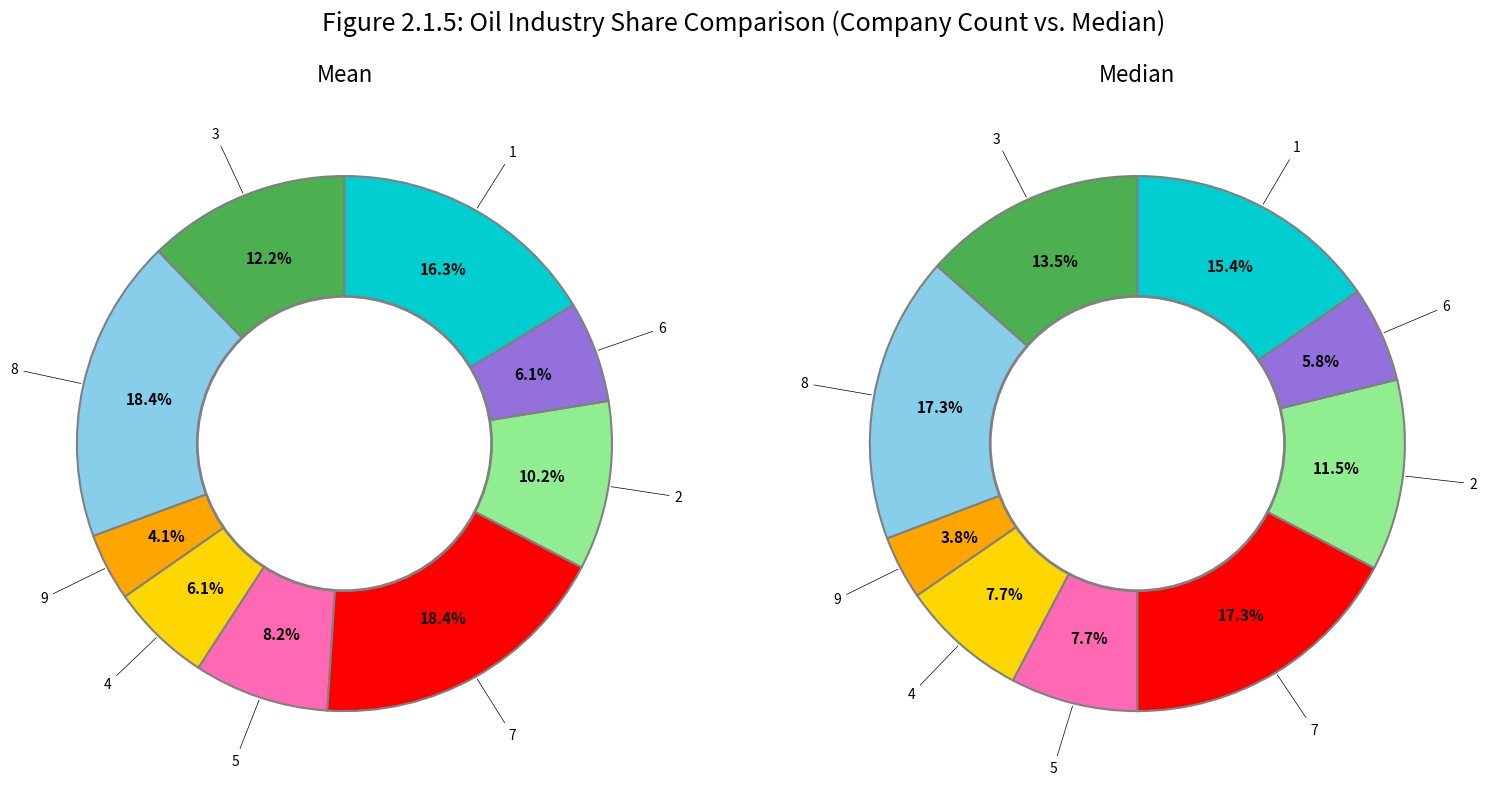

What is the smallest slice in the pie chart?

9